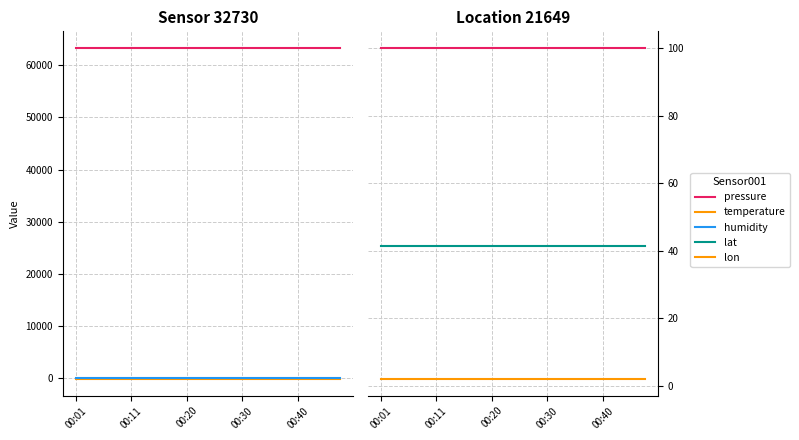

What is the value of the lon point at the 5th from the left?

2.1